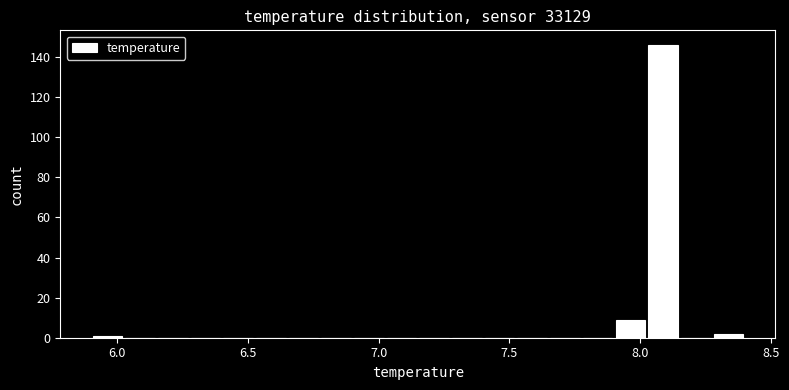

Around what value on the x-axis is the tallest bar? Give the approximate position of its centre, as read against the axis.

8.10